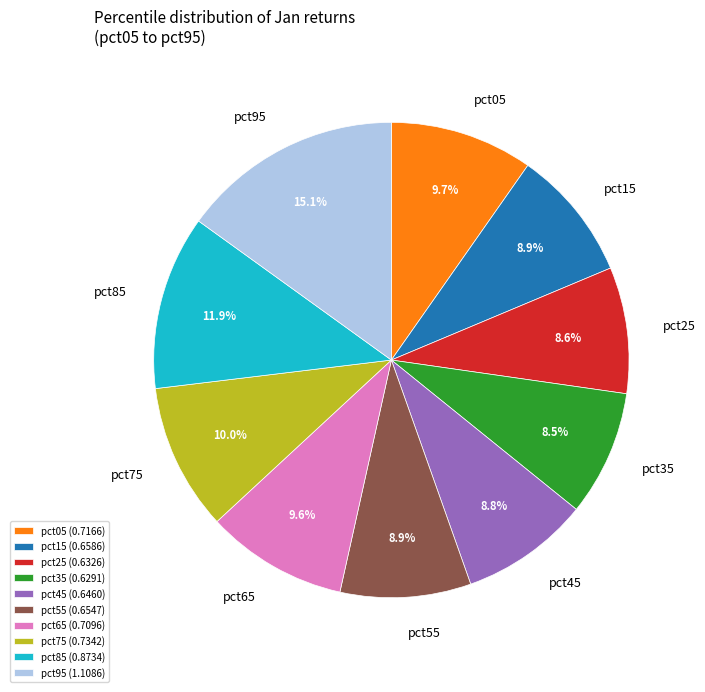

What percentage is NOT represented by pct55?

91.1%